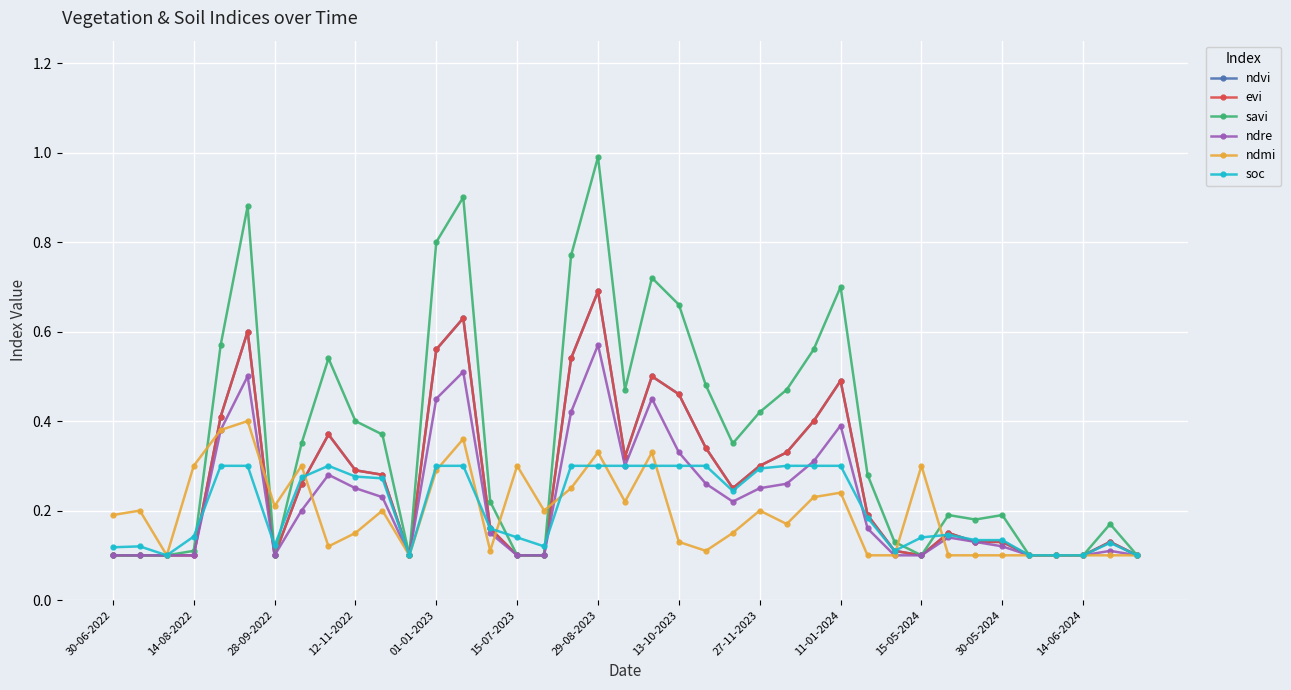

Reading right to left, transcribe all the data shown in this chart.

ndvi: 0.1	0.1	0.1	0.1	0.1	0.1	0.1	0.1	0.1	0.1	0.2	0.5	0.4	0.3	0.3	0.2	0.3	0.5	0.5	0.3	0.7	0.5	0.1	0.1	0.2	0.6	0.6	0.1	0.3	0.3	0.4	0.3	0.1	0.6	0.4	0.1	0.1	0.1	0.1
evi: 0.1	0.1	0.1	0.1	0.1	0.1	0.1	0.1	0.1	0.1	0.2	0.5	0.4	0.3	0.3	0.2	0.3	0.5	0.5	0.3	0.7	0.5	0.1	0.1	0.2	0.6	0.6	0.1	0.3	0.3	0.4	0.3	0.1	0.6	0.4	0.1	0.1	0.1	0.1
savi: 0.1	0.2	0.1	0.1	0.1	0.2	0.2	0.2	0.1	0.1	0.3	0.7	0.6	0.5	0.4	0.3	0.5	0.7	0.7	0.5	1.0	0.8	0.1	0.1	0.2	0.9	0.8	0.1	0.4	0.4	0.5	0.3	0.1	0.9	0.6	0.1	0.1	0.1	0.1
ndre: 0.1	0.1	0.1	0.1	0.1	0.1	0.1	0.1	0.1	0.1	0.2	0.4	0.3	0.3	0.2	0.2	0.3	0.3	0.5	0.3	0.6	0.4	0.1	0.1	0.1	0.5	0.5	0.1	0.2	0.2	0.3	0.2	0.1	0.5	0.4	0.1	0.1	0.1	0.1
ndmi: 0.1	0.1	0.1	0.1	0.1	0.1	0.1	0.1	0.3	0.1	0.1	0.2	0.2	0.2	0.2	0.1	0.1	0.1	0.3	0.2	0.3	0.2	0.2	0.3	0.1	0.4	0.3	0.1	0.2	0.1	0.1	0.3	0.2	0.4	0.4	0.3	0.1	0.2	0.2
soc: 0.1	0.1	0.1	0.1	0.1	0.1	0.1	0.1	0.1	0.1	0.2	0.3	0.3	0.3	0.3	0.2	0.3	0.3	0.3	0.3	0.3	0.3	0.1	0.1	0.2	0.3	0.3	0.1	0.3	0.3	0.3	0.3	0.1	0.3	0.3	0.1	0.1	0.1	0.1